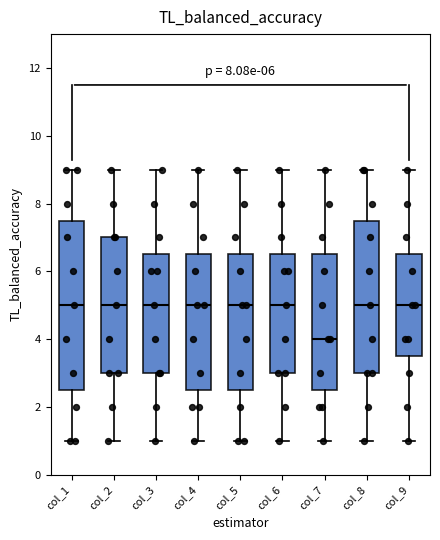

Reading left to right, read every box against the y-axis: the position of its median line, the range the box covers, and the ends of its whiskers. The values are not printed on the chart, so give them approximately, as read against the axis.

col_1: median 5.0, box 2.6 to 7.6, whiskers 1.0 to 9.0
col_2: median 5.0, box 3.0 to 7.0, whiskers 1.0 to 9.0
col_3: median 5.0, box 3.0 to 6.6, whiskers 1.0 to 9.0
col_4: median 5.0, box 2.6 to 6.6, whiskers 1.0 to 9.0
col_5: median 5.0, box 2.6 to 6.6, whiskers 1.0 to 9.0
col_6: median 5.0, box 3.0 to 6.6, whiskers 1.0 to 9.0
col_7: median 4.0, box 2.6 to 6.6, whiskers 1.0 to 9.0
col_8: median 5.0, box 3.0 to 7.6, whiskers 1.0 to 9.0
col_9: median 5.0, box 3.6 to 6.6, whiskers 1.0 to 9.0